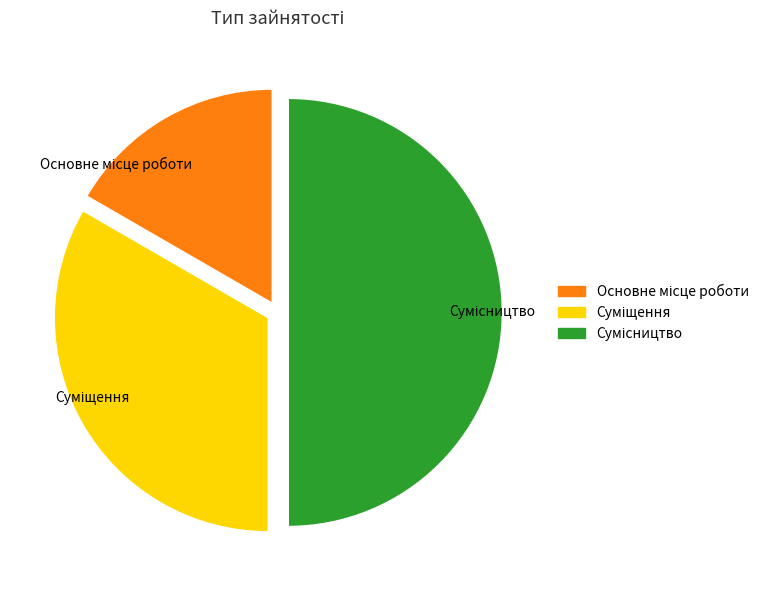

The Основне місце роботи slice represents 17% of the pie. True or false?

True